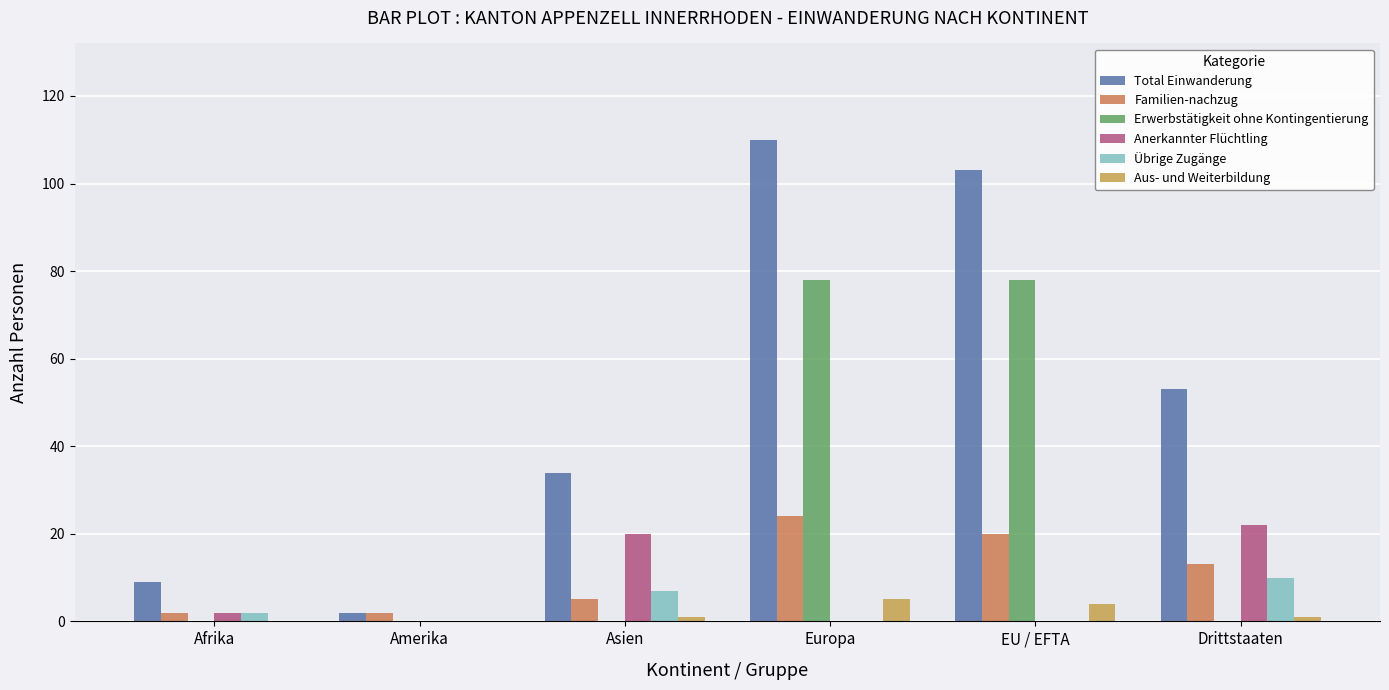

Reading right to left, list all the values displayed in this chart.

Total Einwanderung: Drittstaaten=53	EU / EFTA=103	Europa=110	Asien=34	Amerika=2	Afrika=9
Familien-nachzug: Drittstaaten=13	EU / EFTA=20	Europa=24	Asien=5	Amerika=2	Afrika=2
Erwerbstätigkeit ohne Kontingentierung: Drittstaaten=0	EU / EFTA=78	Europa=78	Asien=0	Amerika=0	Afrika=0
Anerkannter Flüchtling: Drittstaaten=22	EU / EFTA=0	Europa=0	Asien=20	Amerika=0	Afrika=2
Übrige Zugänge: Drittstaaten=10	EU / EFTA=0	Europa=0	Asien=7	Amerika=0	Afrika=2
Aus- und Weiterbildung: Drittstaaten=1	EU / EFTA=4	Europa=5	Asien=1	Amerika=0	Afrika=0